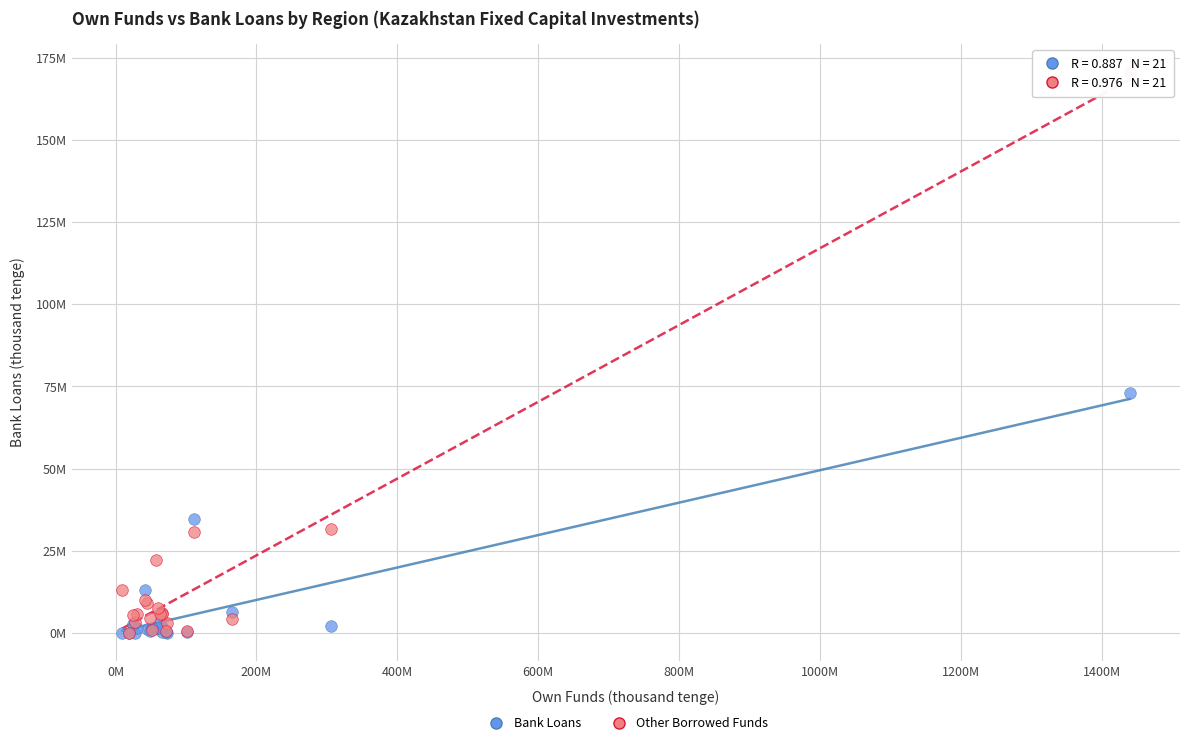

Which series contains the highest Y value?

Other Borrowed Funds